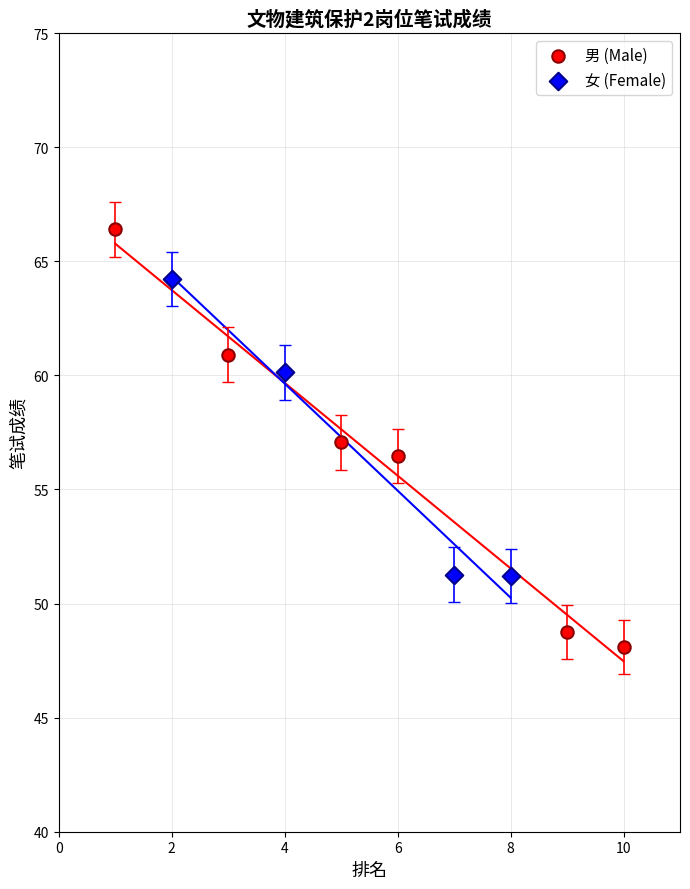

Which series contains the lowest Y value?

男 (Male)